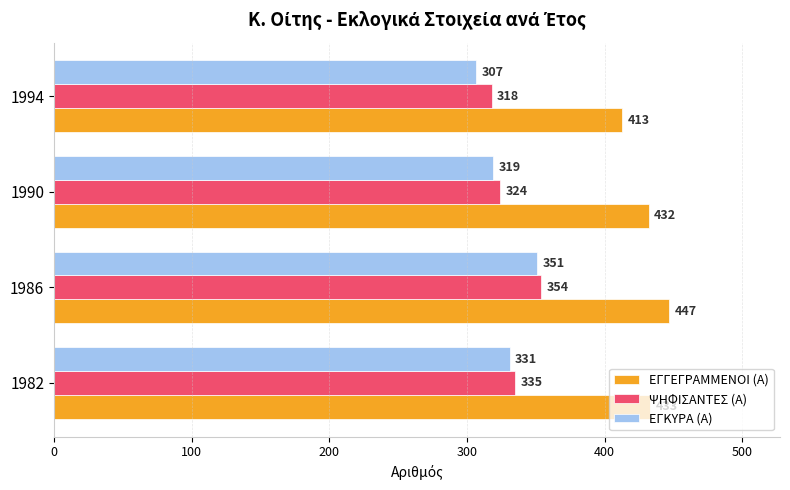

Rank the categories by ΨΗΦΙΣΑΝΤΕΣ (Α) value from highest to lowest.

1986, 1982, 1990, 1994